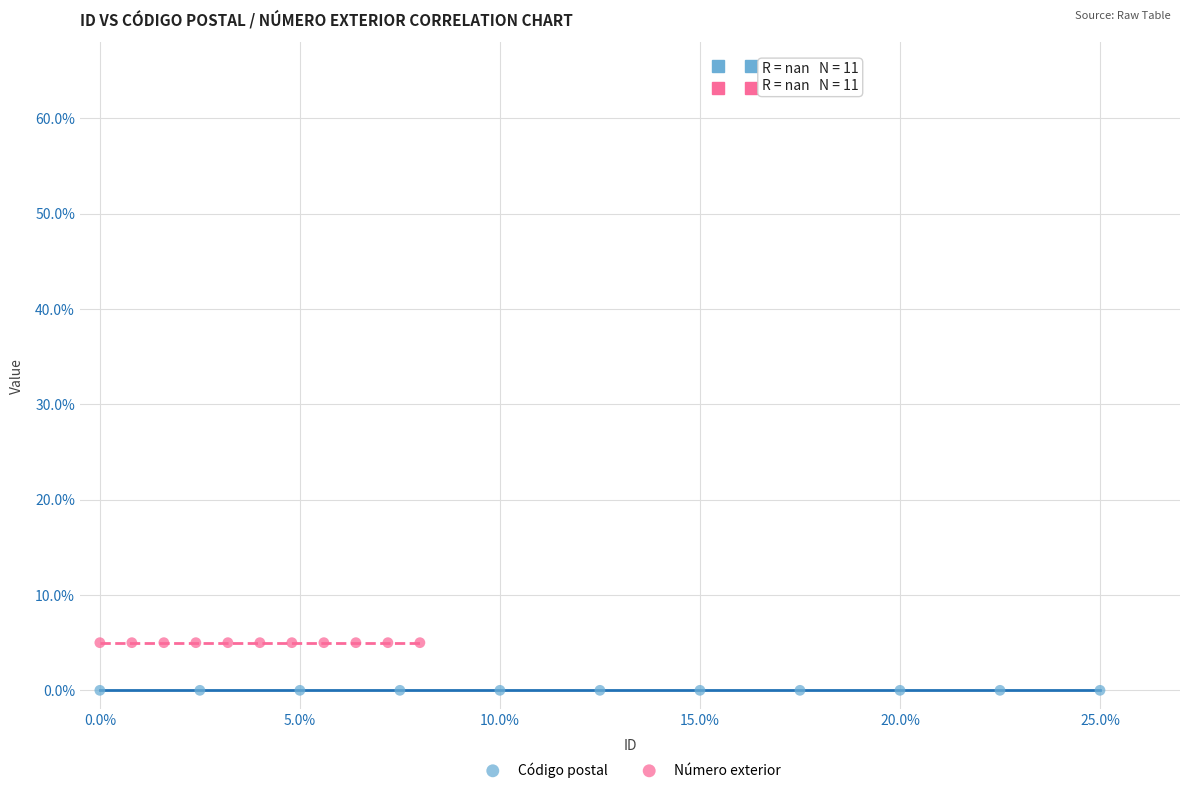

Which series contains the highest Y value?

Número exterior